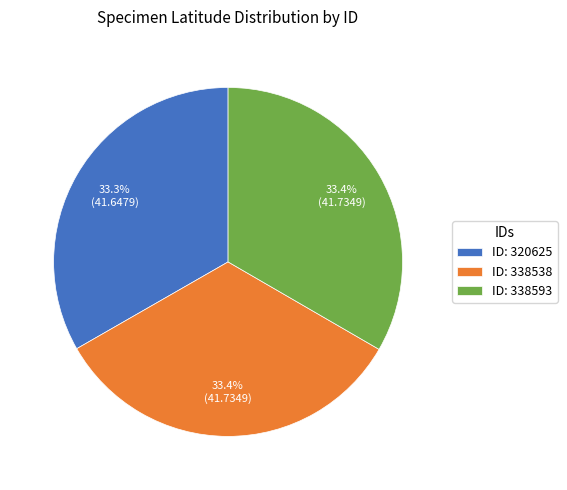

Count the number of slices in the pie.

3